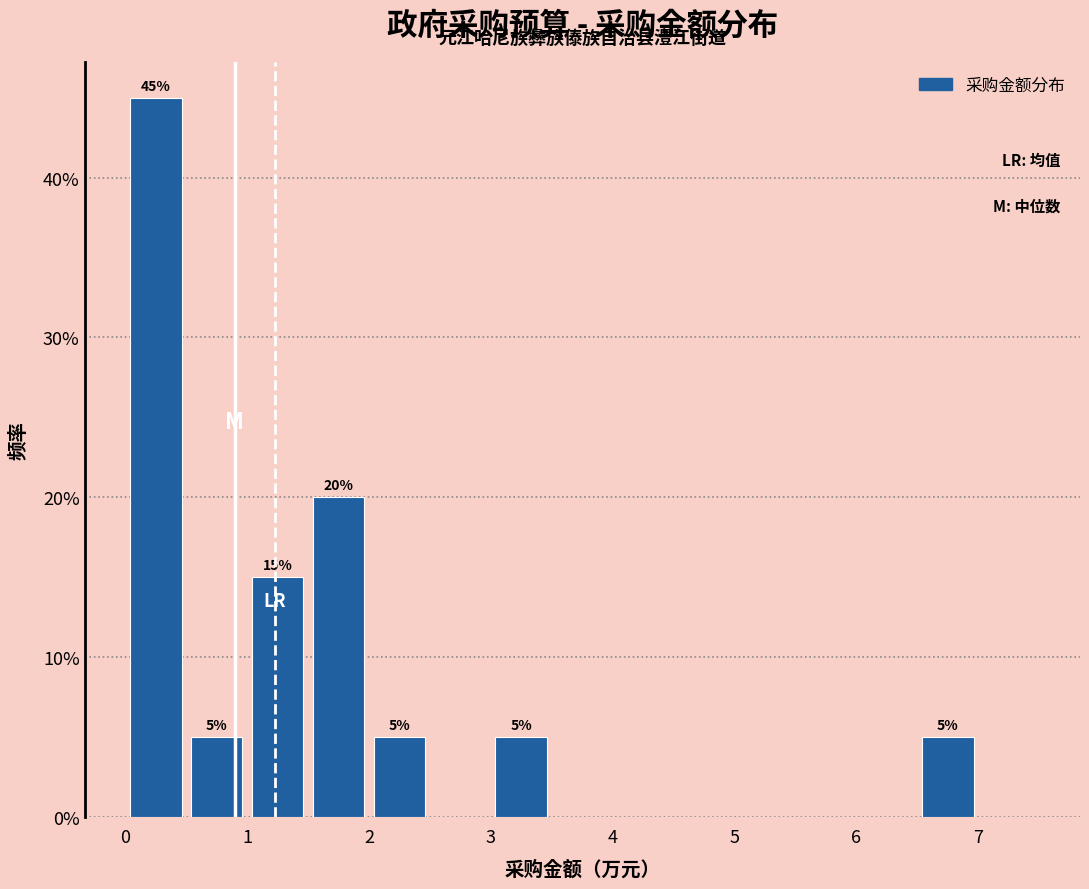

Over which range of the x-axis is the bar tallest?

0.0 to 0.5